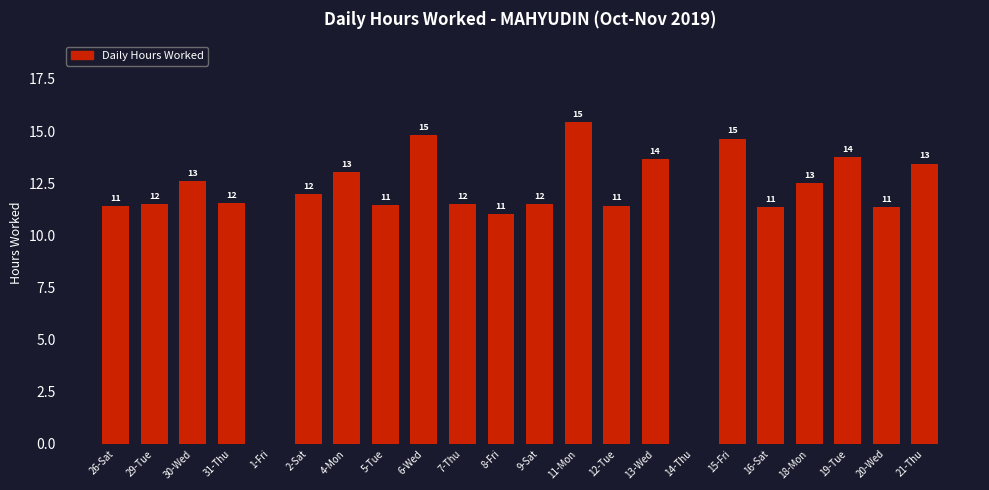

True or false: the data shows 4.1 at 7-Thu.

False